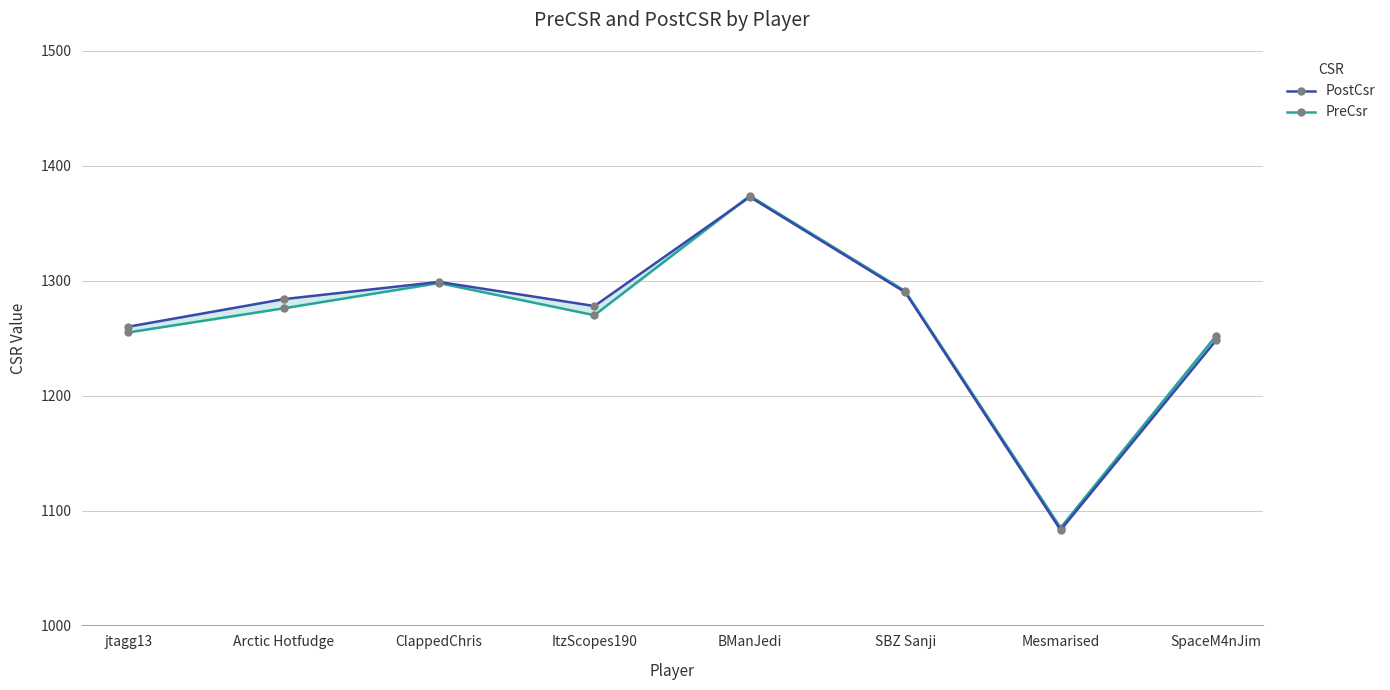

Between SpaceM4nJim and Arctic Hotfudge, which is larger?

Arctic Hotfudge